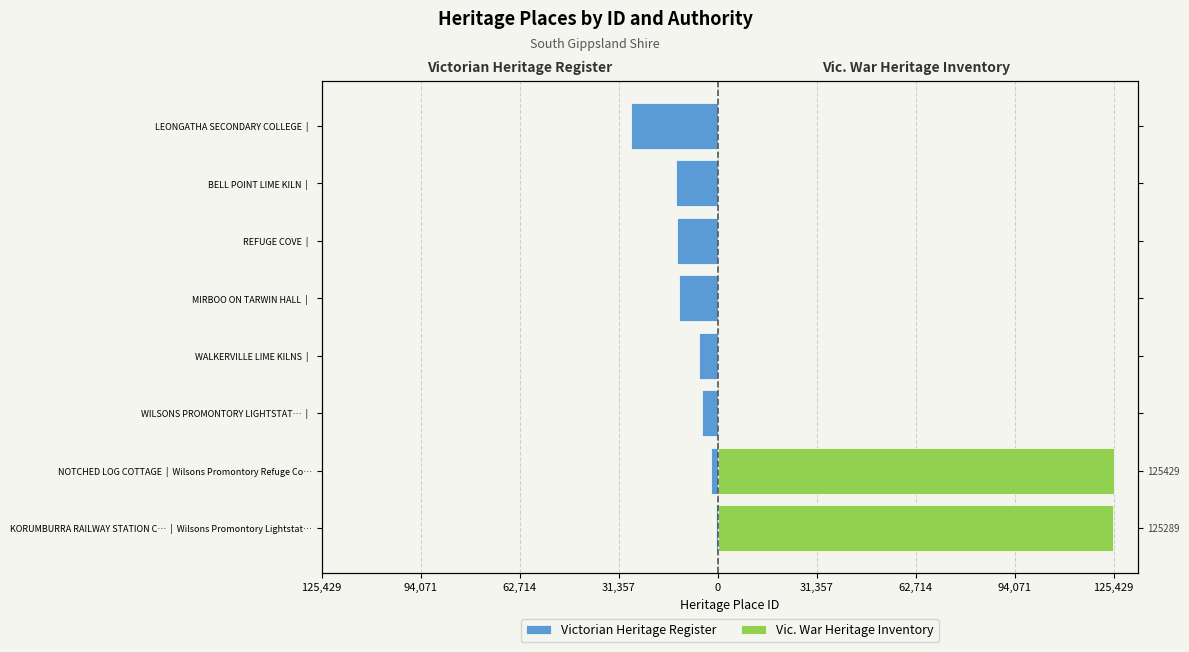

True or false: Victorian Heritage Register has a value of -10911 at WALKERVILLE LIME KILNS |.

False